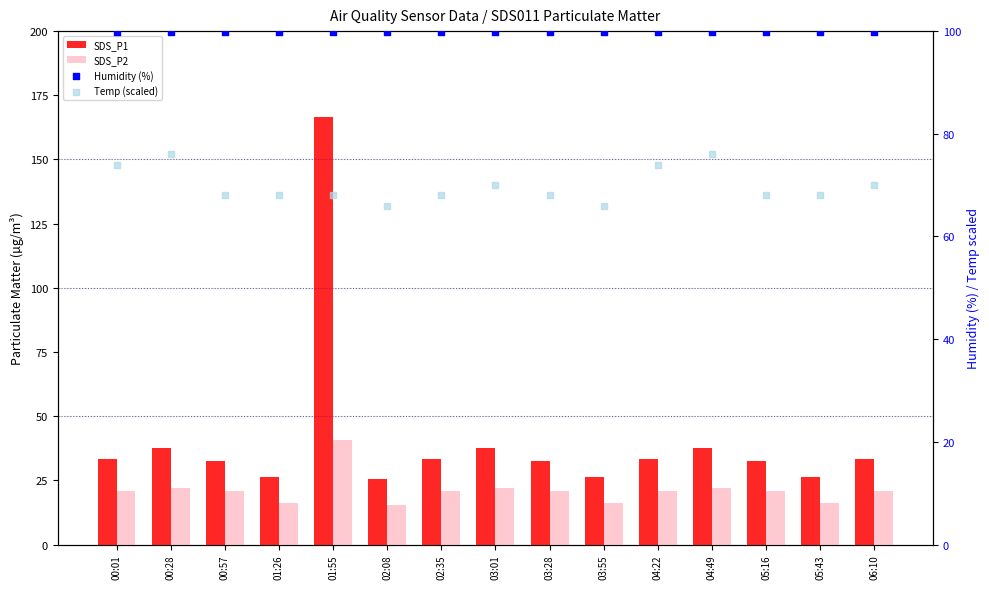

At which category is the sum across all series the highest?

01:55